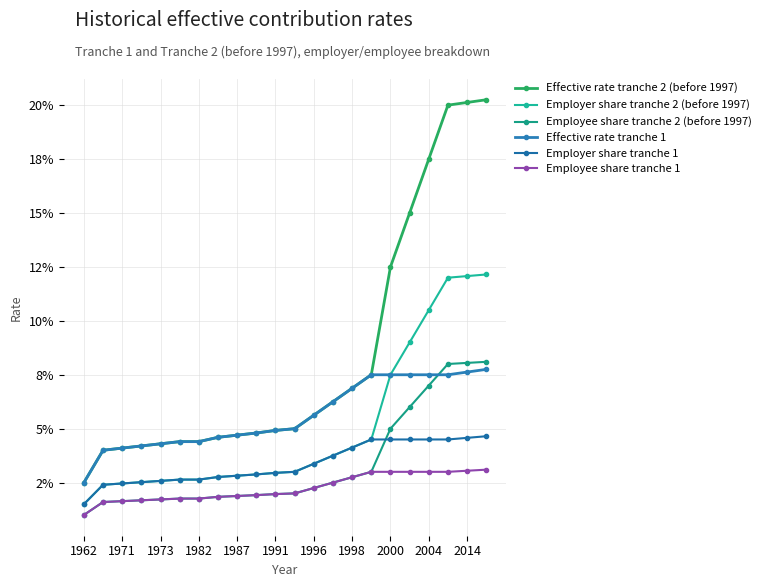

What is the value of the Effective rate tranche 2 (before 1997) point at the 21st from the left?

0.2